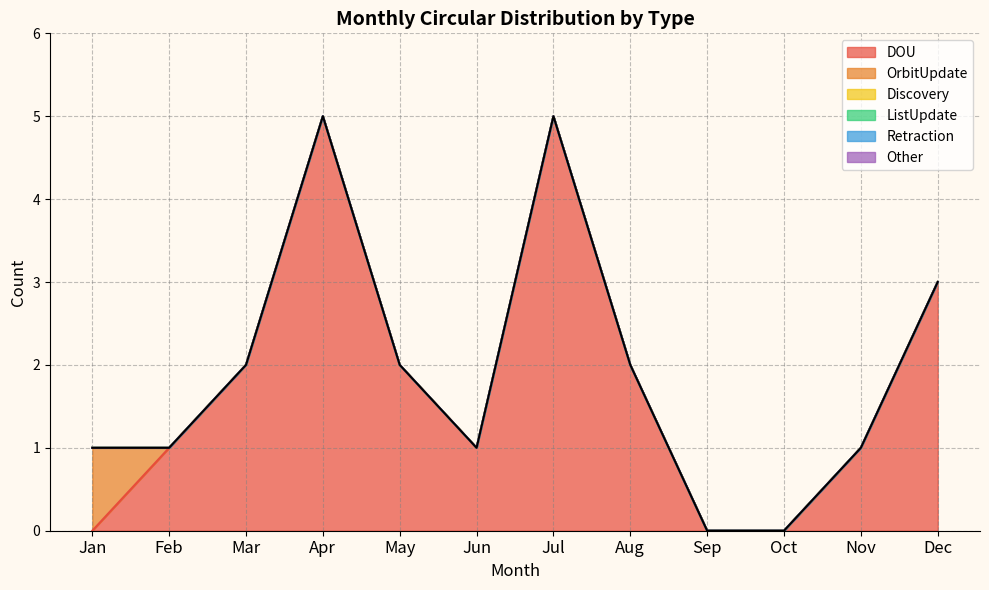

What is the spread (max minus min) of values at Mar?

2